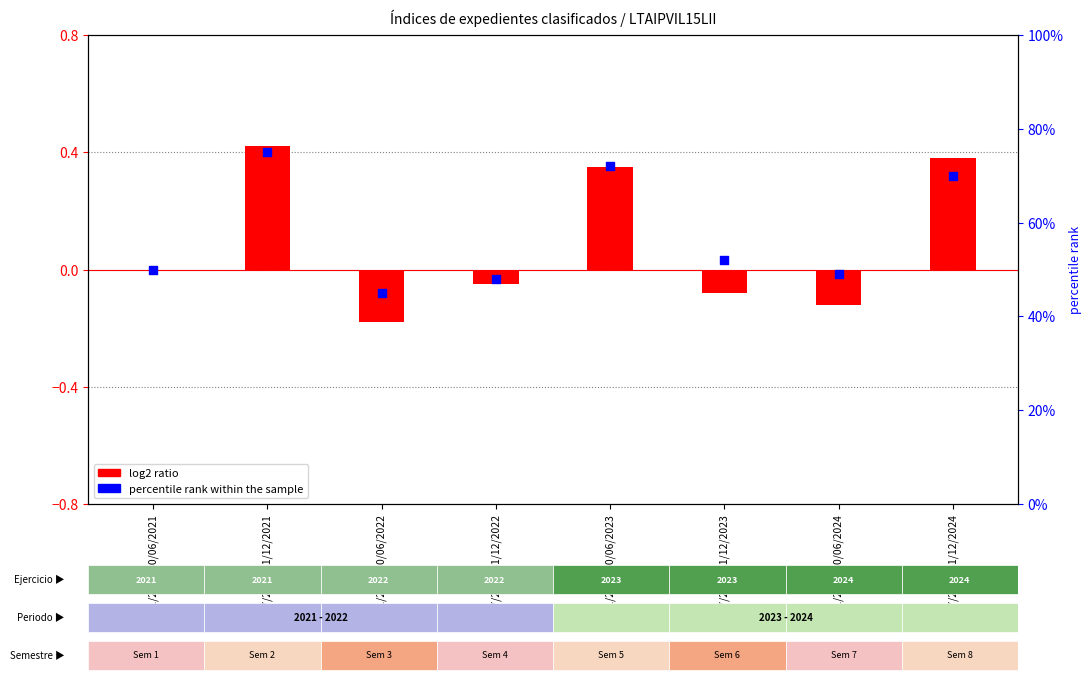

Which series reaches the minimum Y coordinate?

log2 ratio